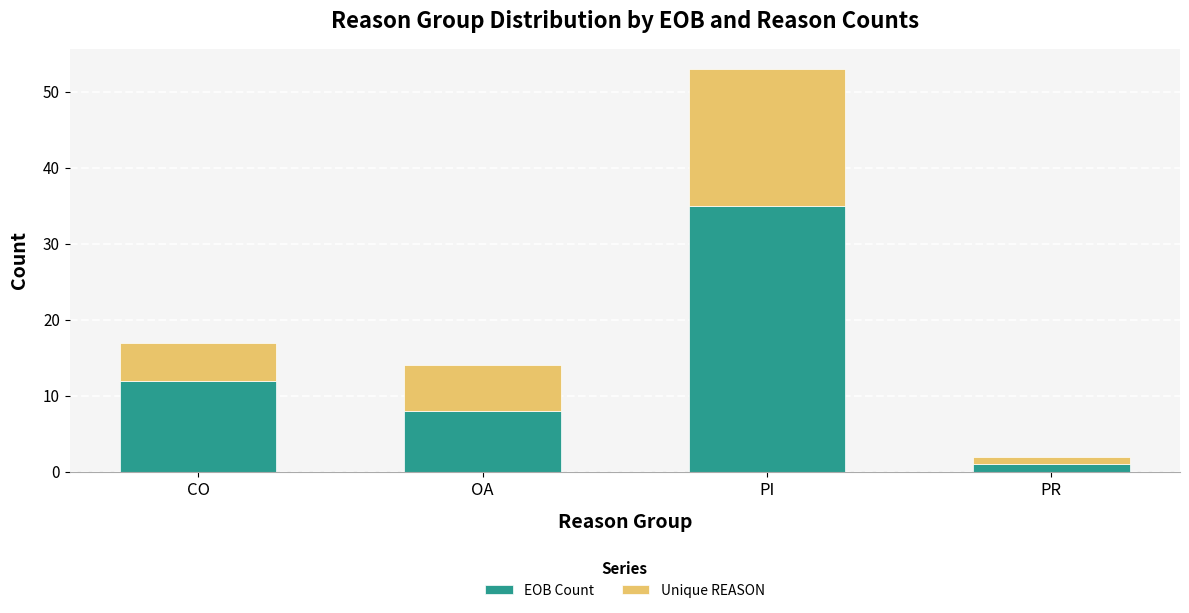

How many bars are there in total?

4